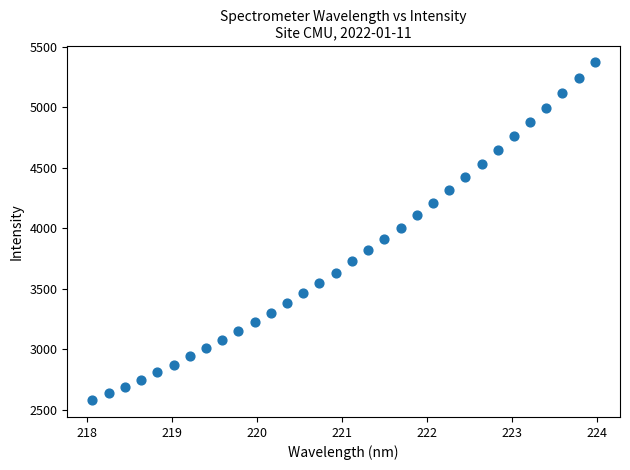

What is the range of X values (max minus min)?

5.9